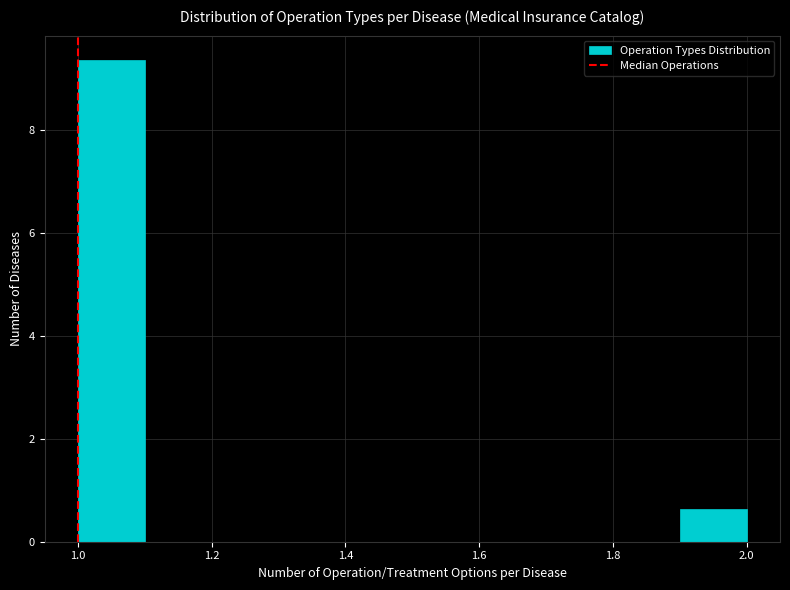

What is the height of the bar covering 1.9 to 2.0 on the x-axis? The values are not printed on the chart, so give them approximately, as read against the axis.

0.6